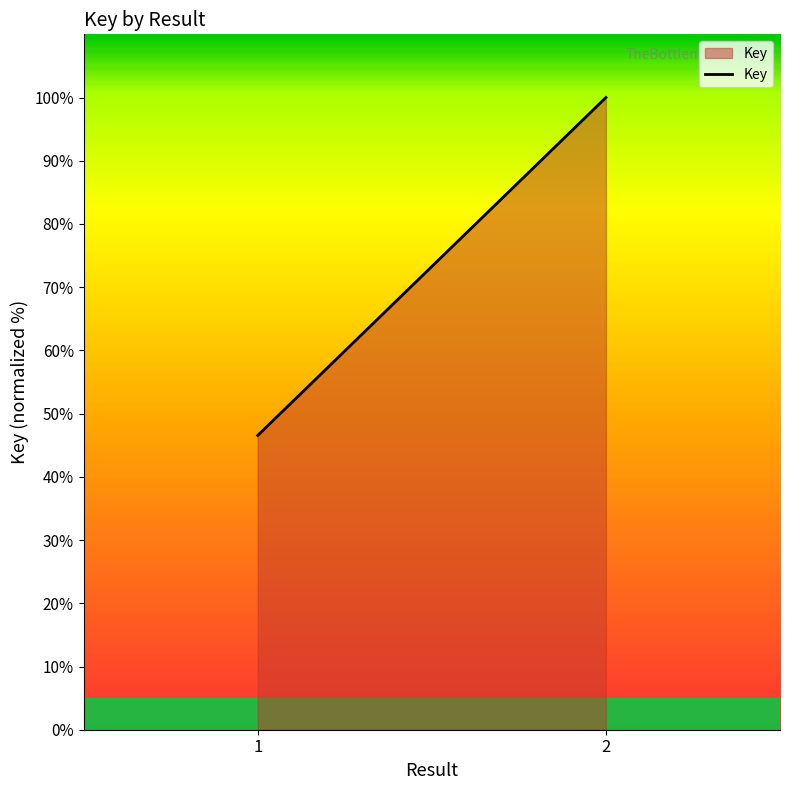

Is it true that the value at 1 is 24.3?

False